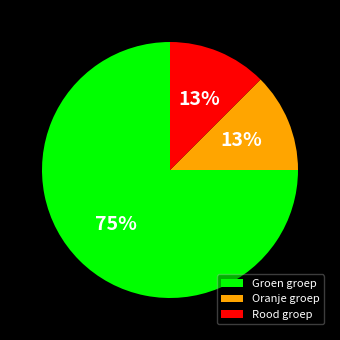

How many segments does this pie chart have?

3